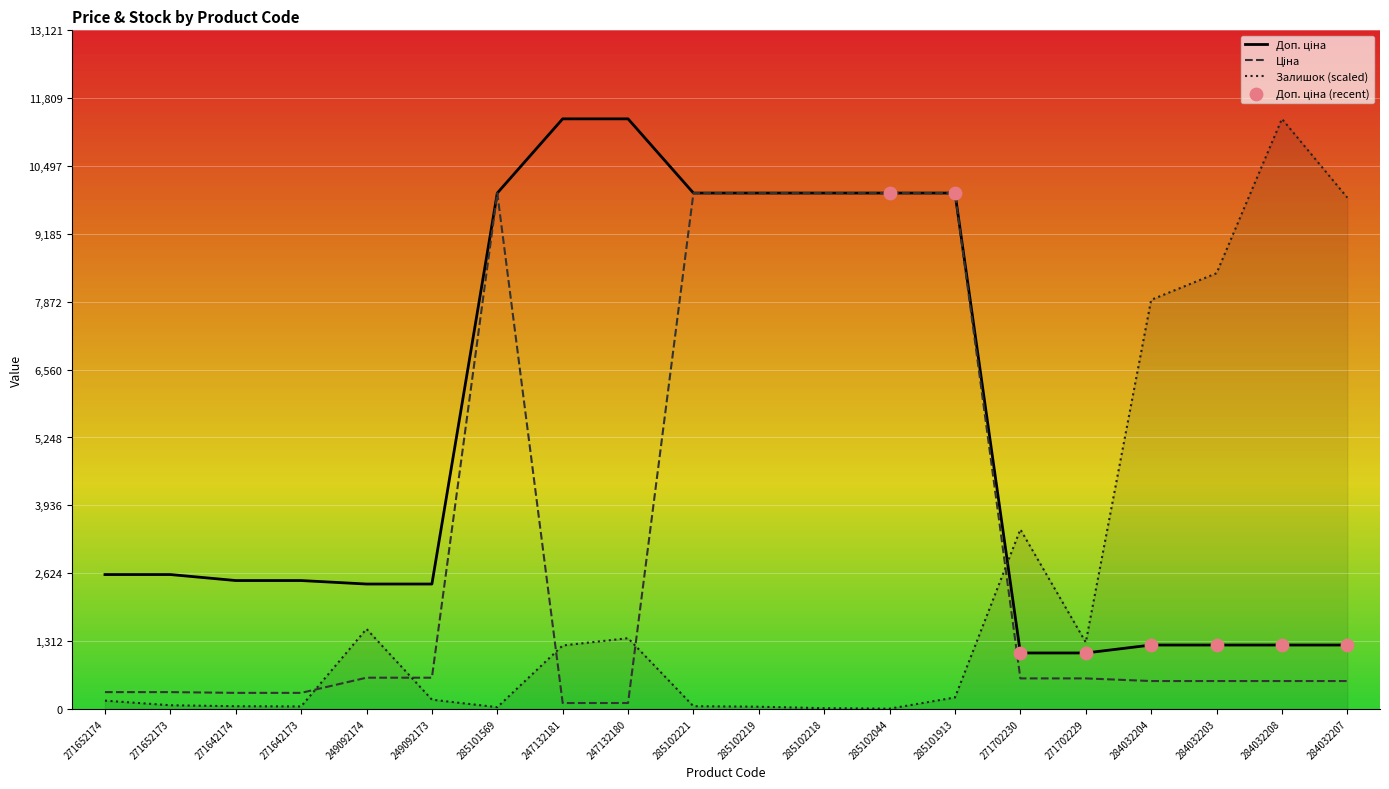

Which series has the largest total across all categories?

Доп. ціна